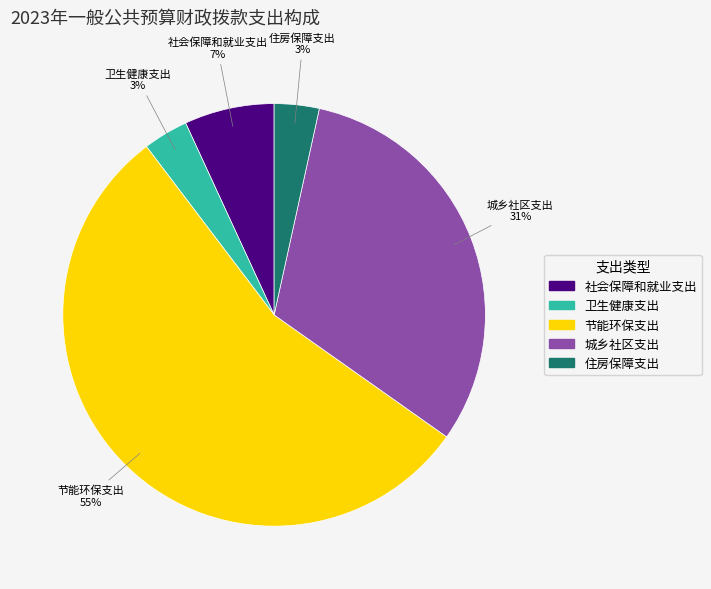

To the nearest percent, what portion does 社会保障和就业支出 represent?

7%